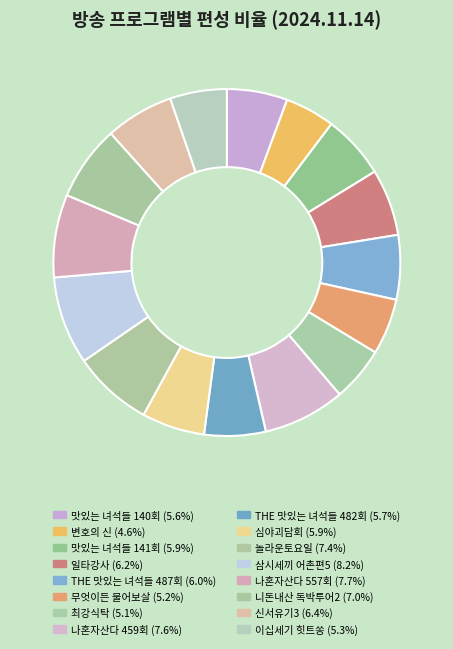

Which category has the smallest portion of the pie?

변호의 신